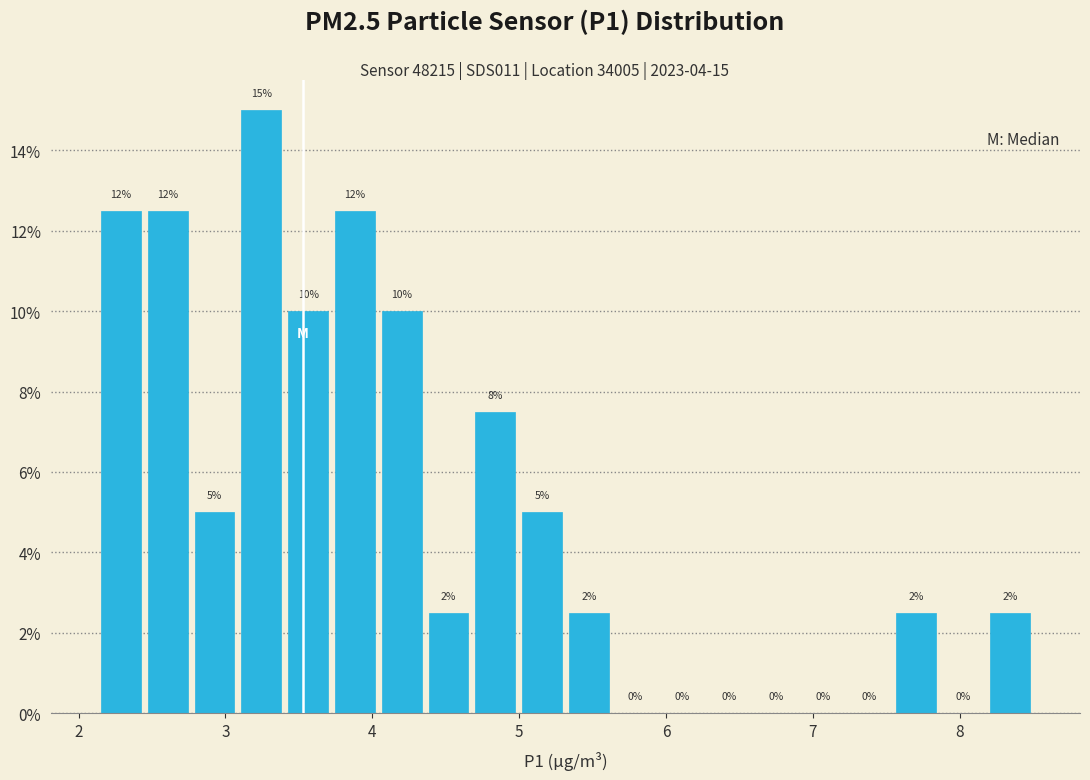

Around what value on the x-axis is the tallest bar? Give the approximate position of its centre, as read against the axis.

3.2